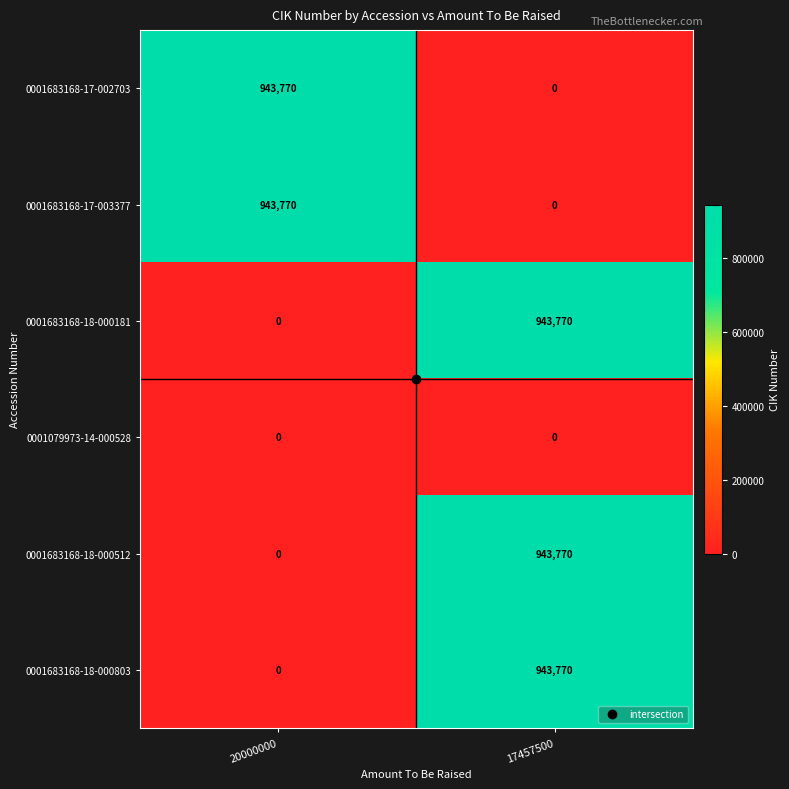

True or false: 0001683168-18-000181 has a value of 1681303 at 17457500.

False